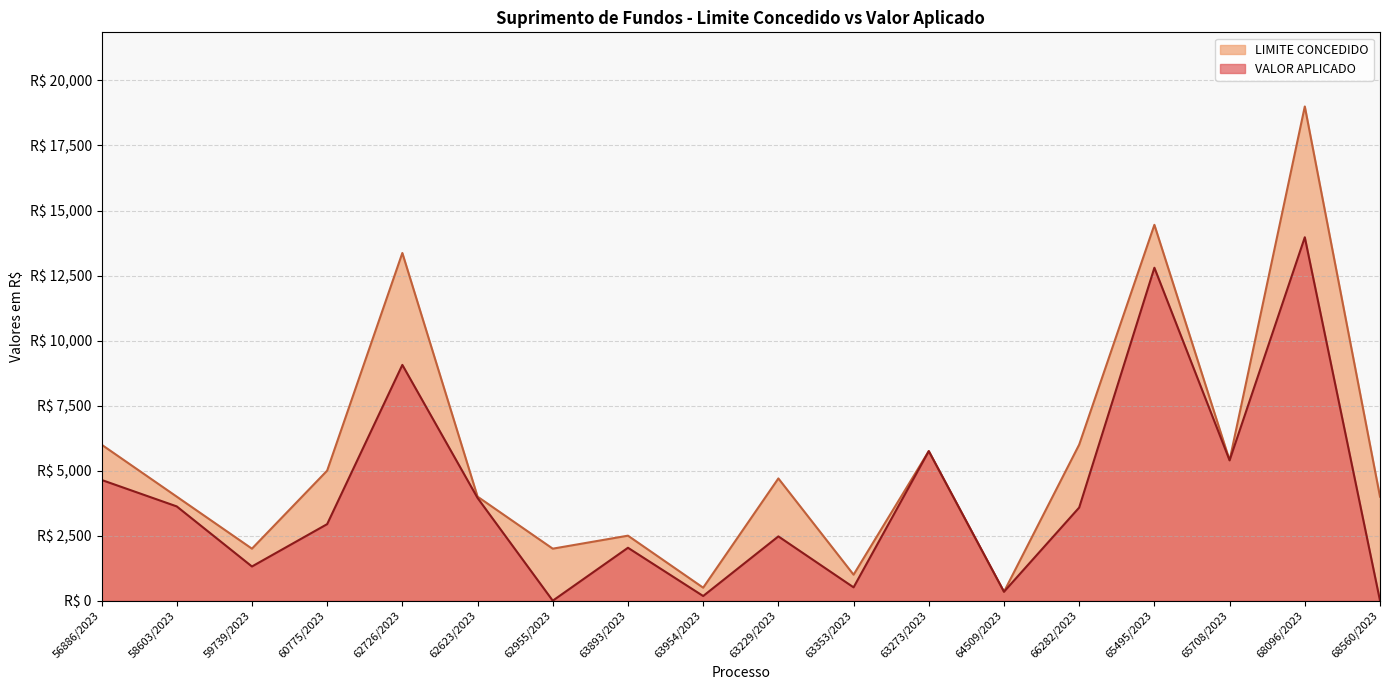

At which label does VALOR APLICADO first exceed 3581?

56886/2023